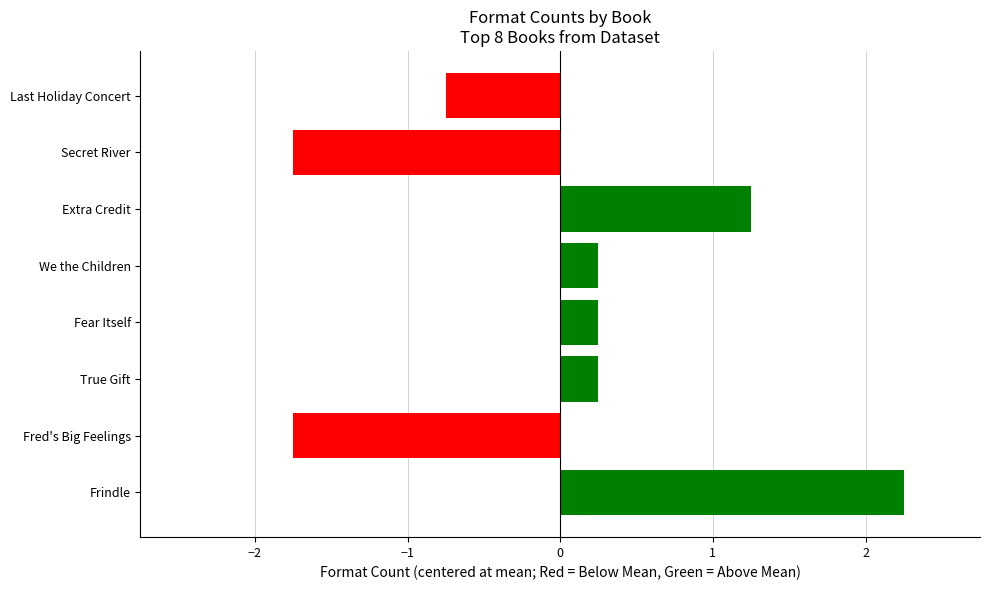

How many positive values are there?

5